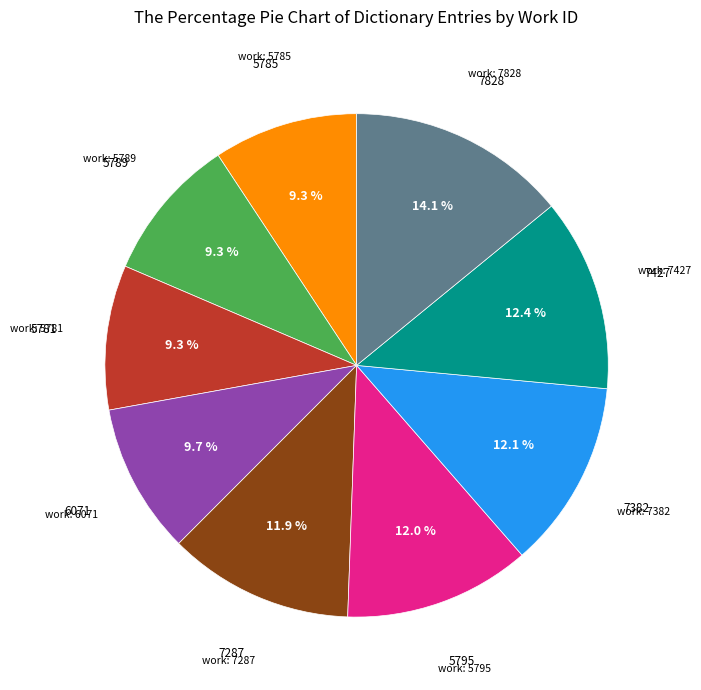

Is there any slice that represents more than half of the pie?

No